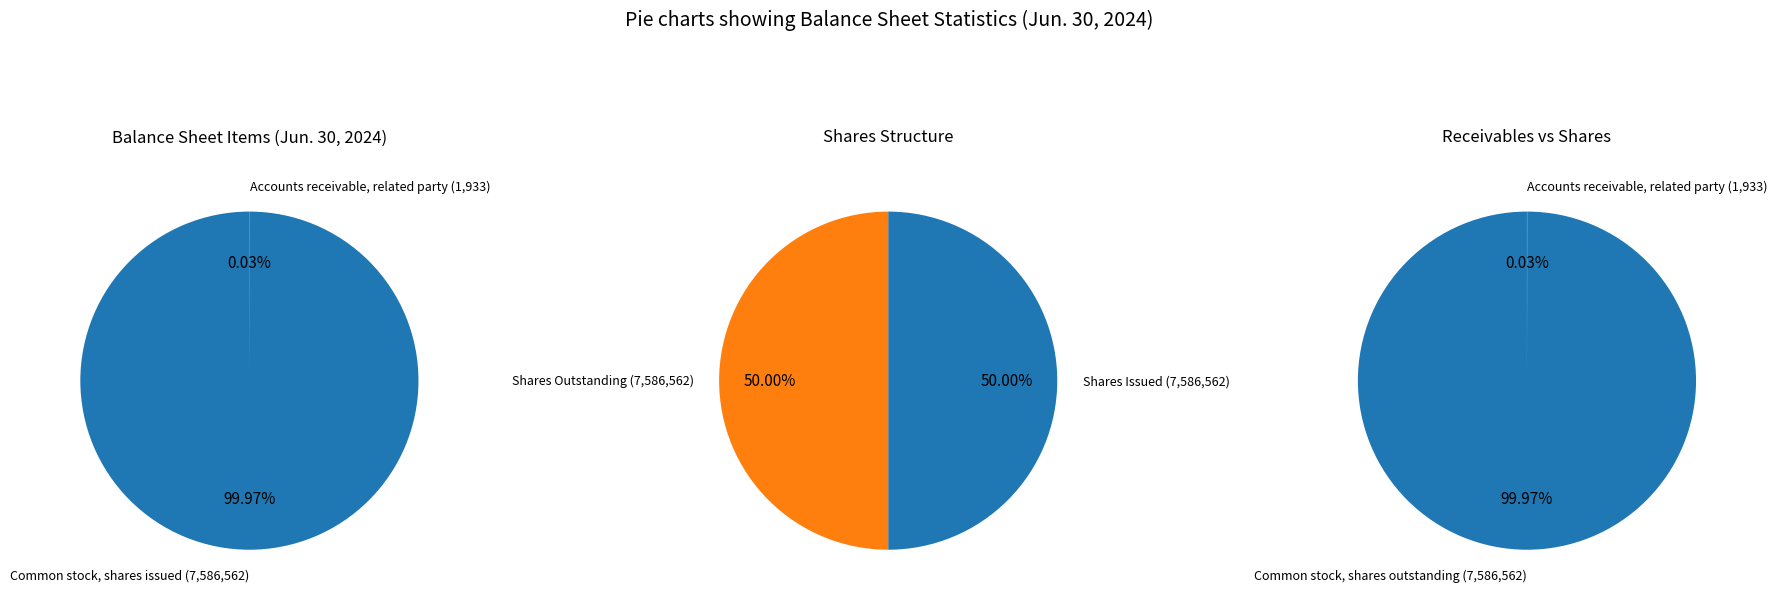

What portion of the pie excludes Accounts receivable, related party?

100.0%